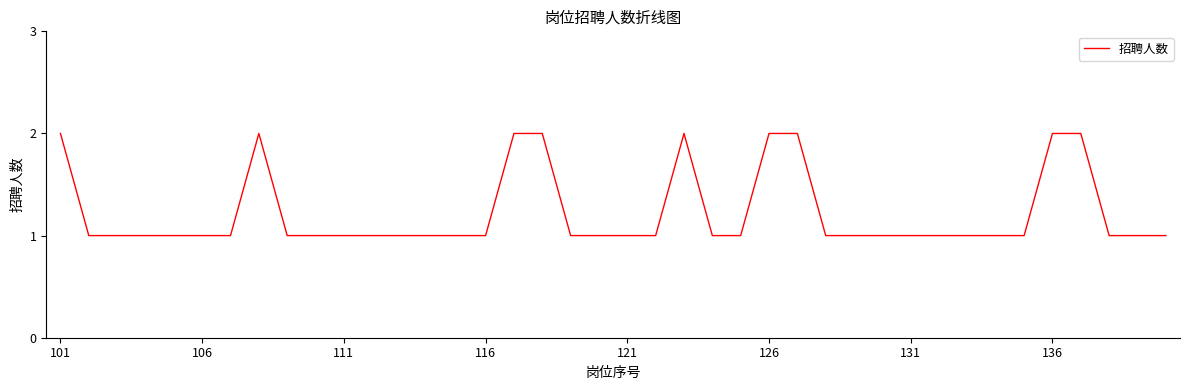

Is this an area chart (filled region under the line)?

No